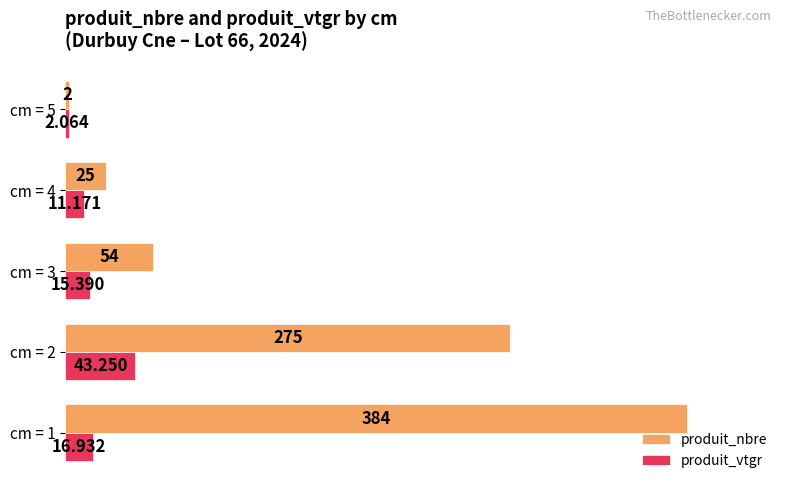

List the series in order of their overall mean, lowest first.

produit_vtgr, produit_nbre